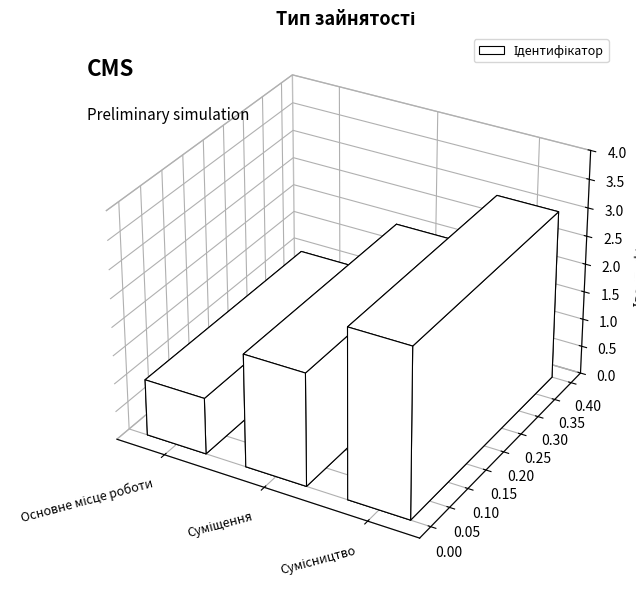

True or false: the data shows 1 at Основне місце роботи.

True